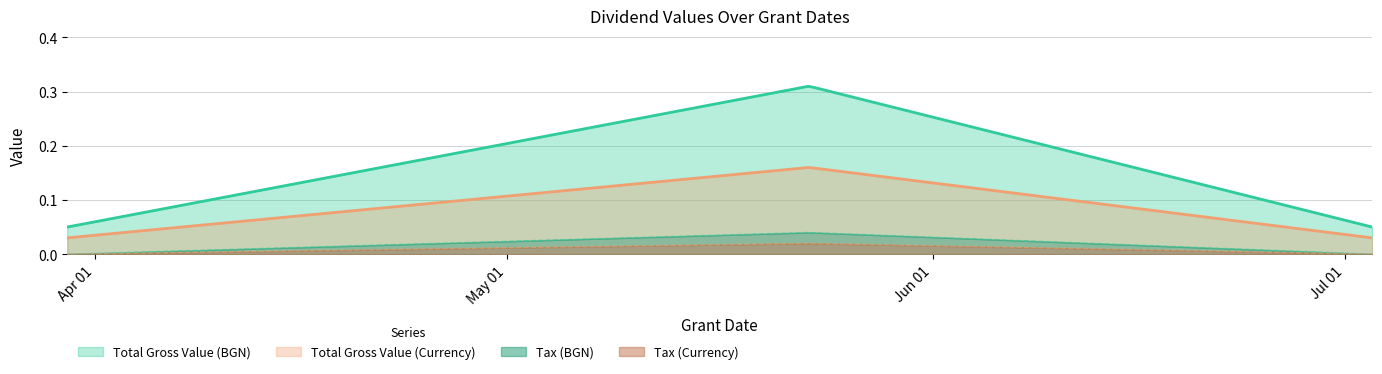

What is the average value of the Total Gross Value (BGN) series?

0.1